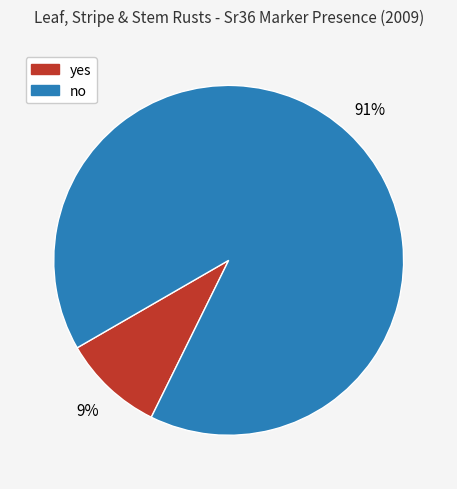

Which category has the smallest portion of the pie?

yes